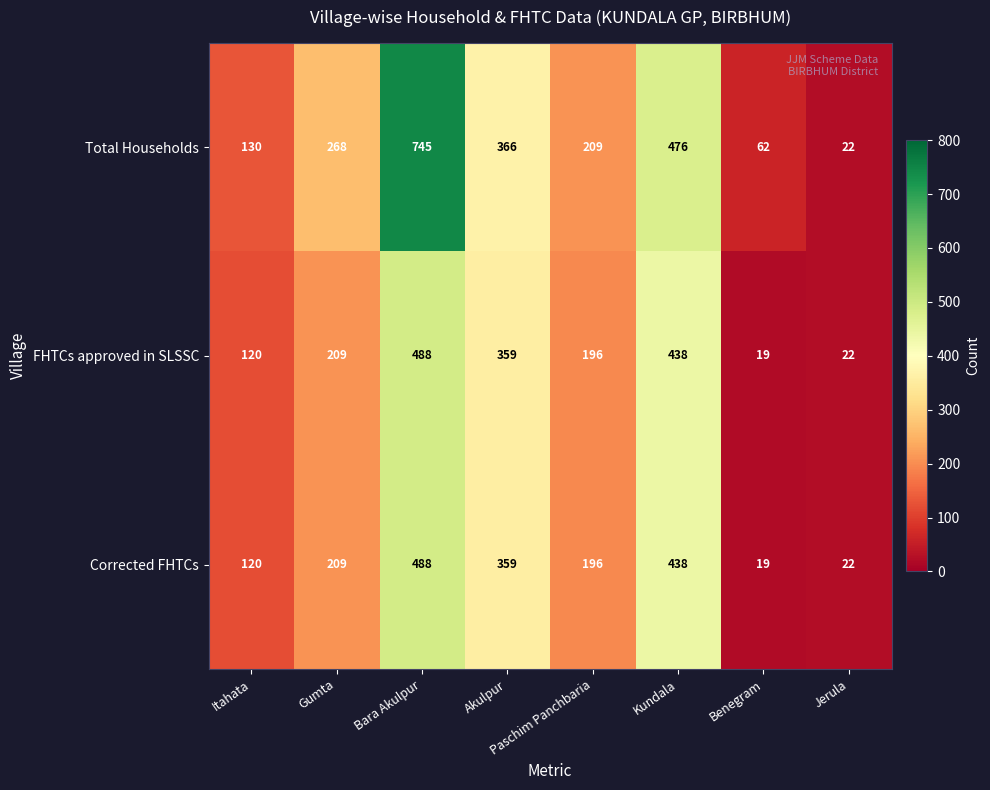

What is the sum of all FHTCs approved in SLSSC values?

1851